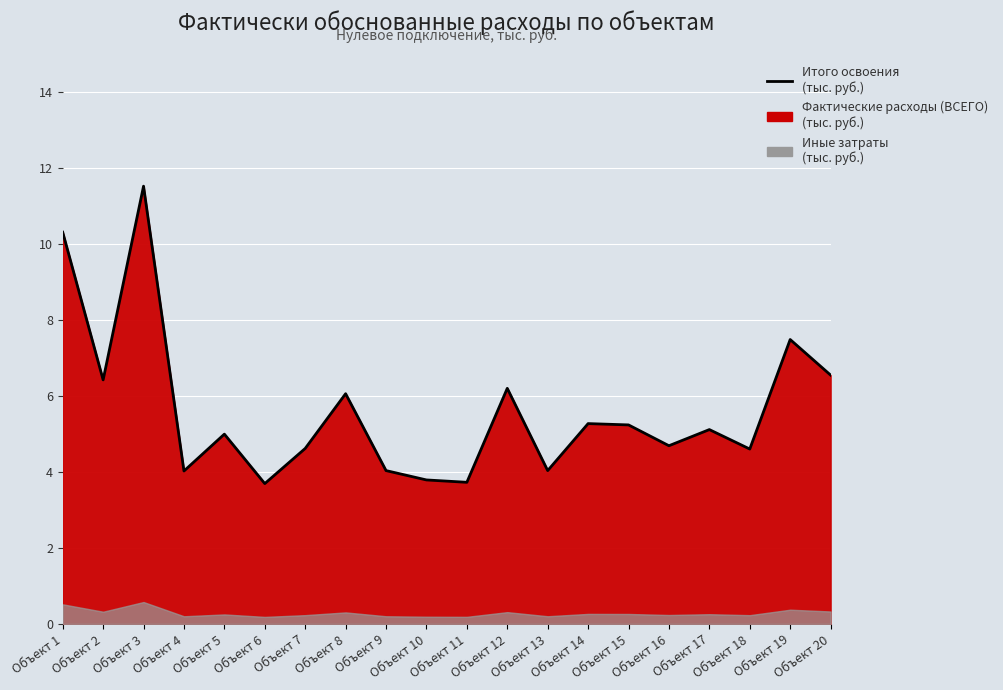

What is the difference between the second highest and minimum values?

6.6